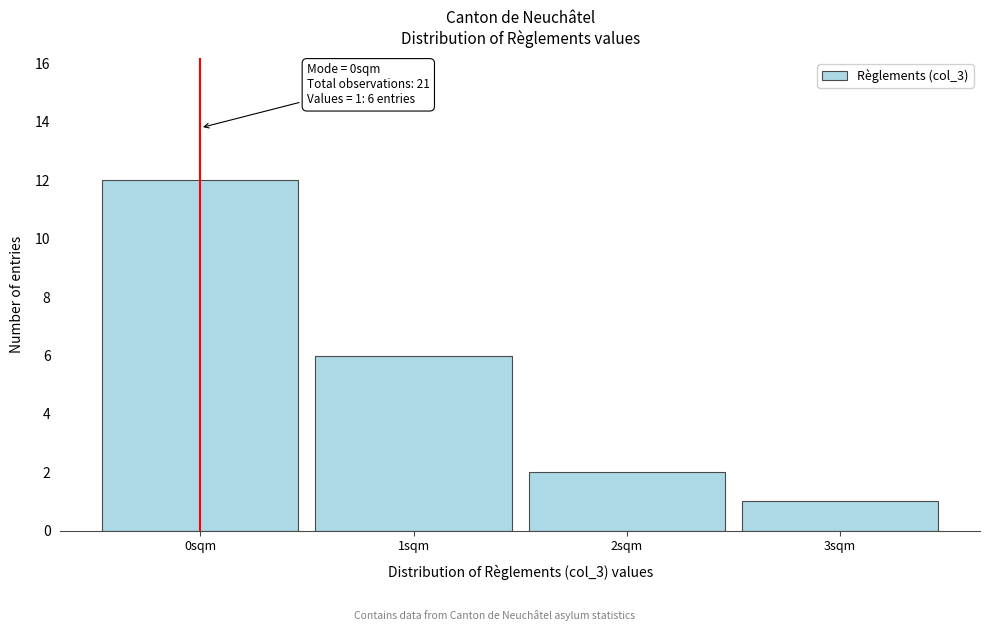

Which range on the x-axis has the tallest bar?

-0.5 to 0.5